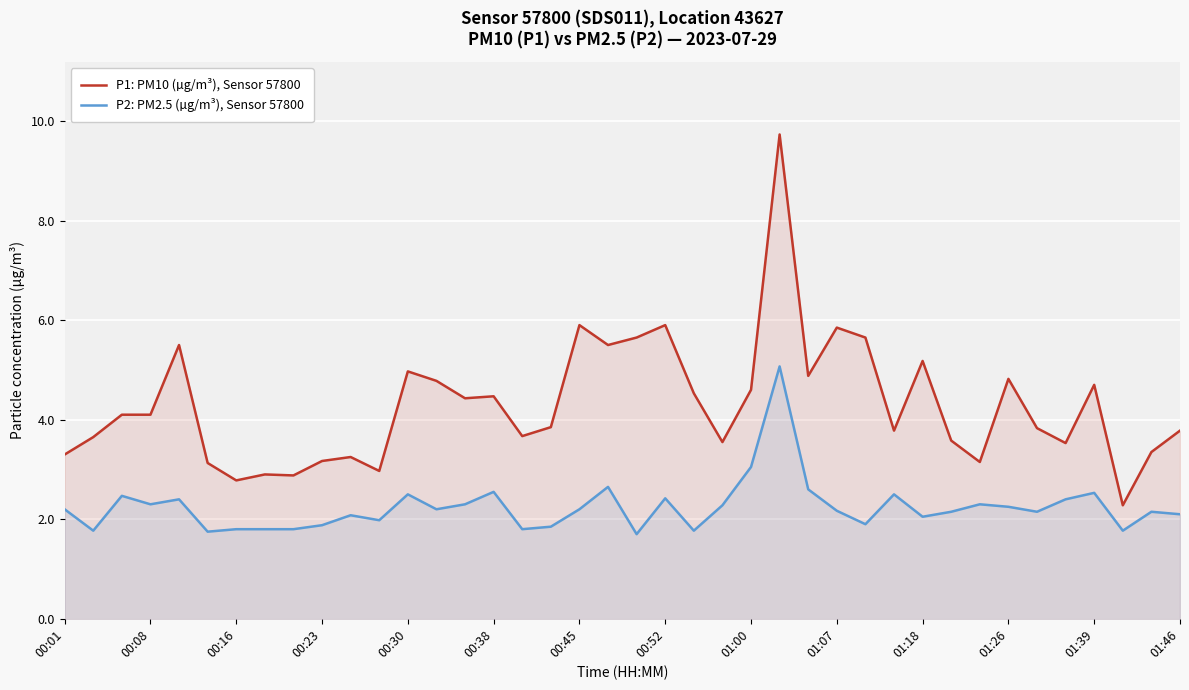

What value does the P1: PM10 (µg/m³), Sensor 57800 series have at 01:39?

4.7